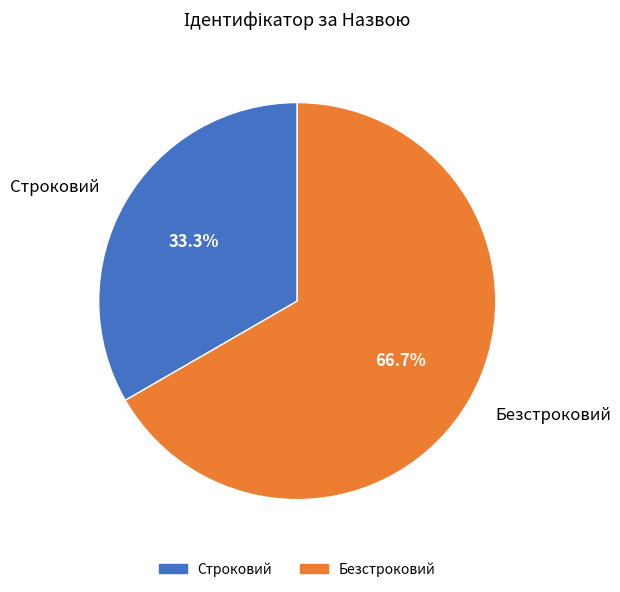

To the nearest percent, what is the average slice percentage?

50%